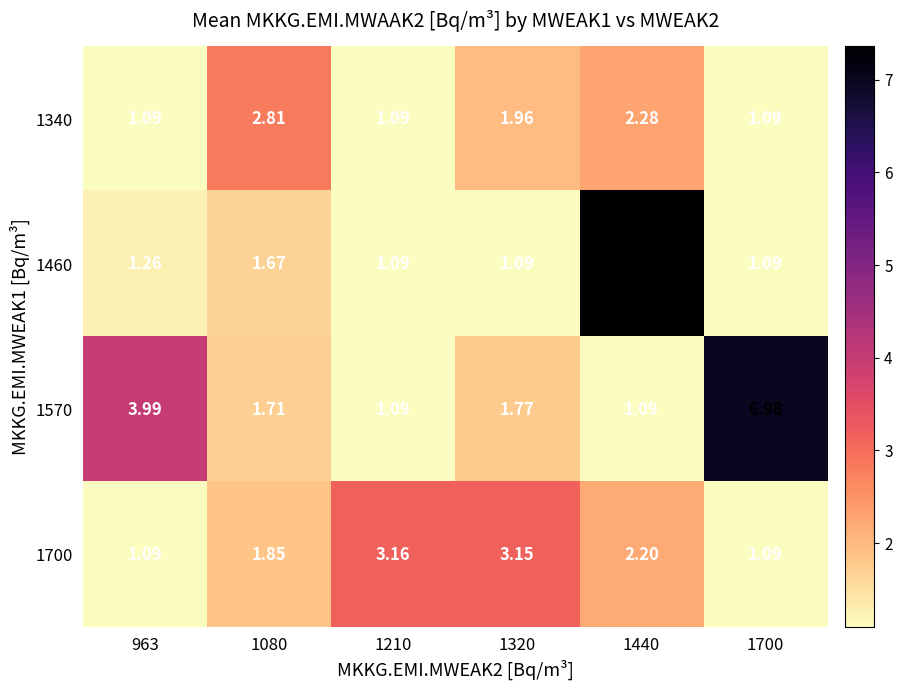

How many distinct data groups are displayed?

4